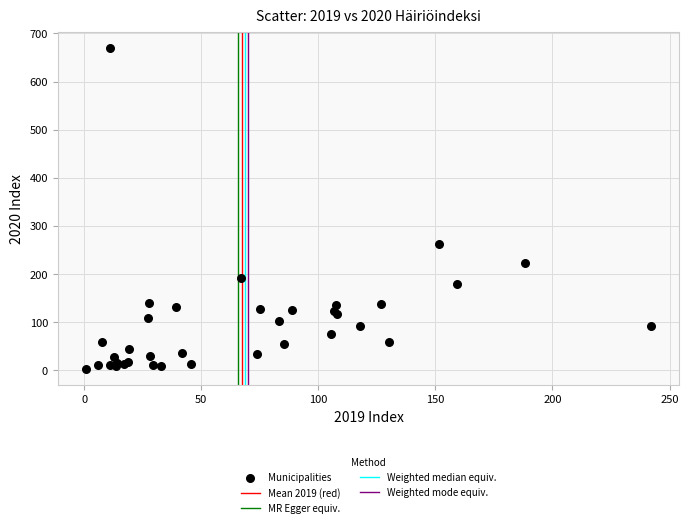

What Y value in the scatter plot is closest to 336?

262.8